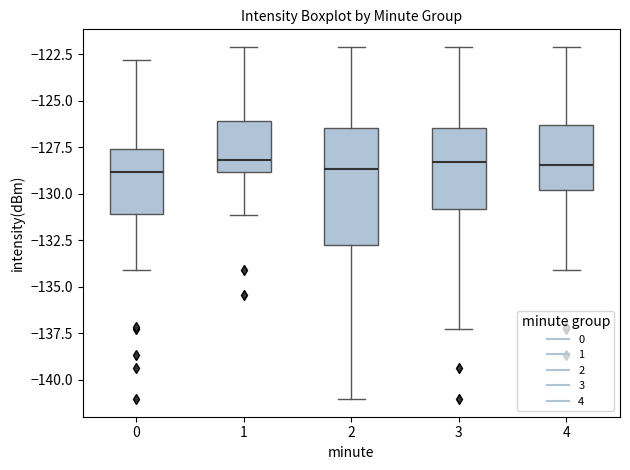

Reading left to right, read every box against the y-axis: the position of its median line, the range the box covers, and the ends of its whiskers. The values are not printed on the chart, so give them approximately, as read against the axis.

0: median -129.0, box -131.0 to -127.5, whiskers -134.0 to -123.0
1: median -128.0, box -129.0 to -126.0, whiskers -131.0 to -122.0
2: median -128.5, box -133.0 to -126.5, whiskers -141.0 to -122.0
3: median -128.5, box -131.0 to -126.5, whiskers -137.5 to -122.0
4: median -128.5, box -130.0 to -126.5, whiskers -134.0 to -122.0